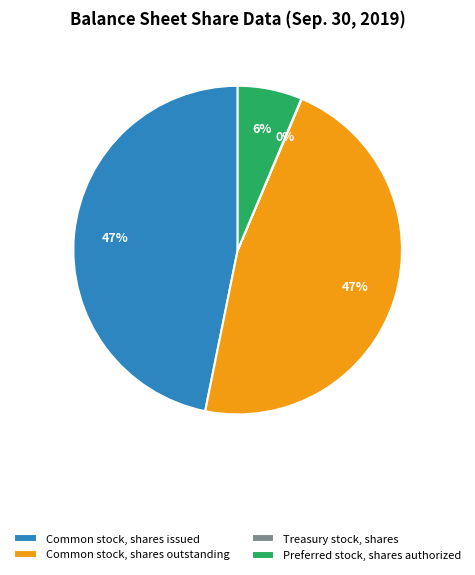

Between Preferred stock, shares authorized and Common stock, shares outstanding, which is larger?

Common stock, shares outstanding